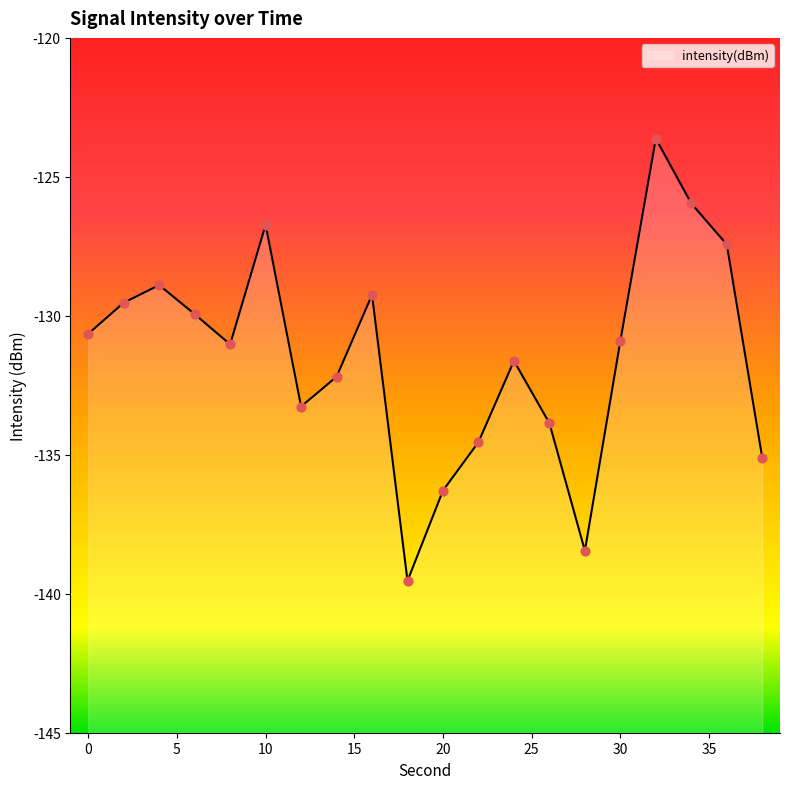

Which has a higher value, 16 or 10?

10